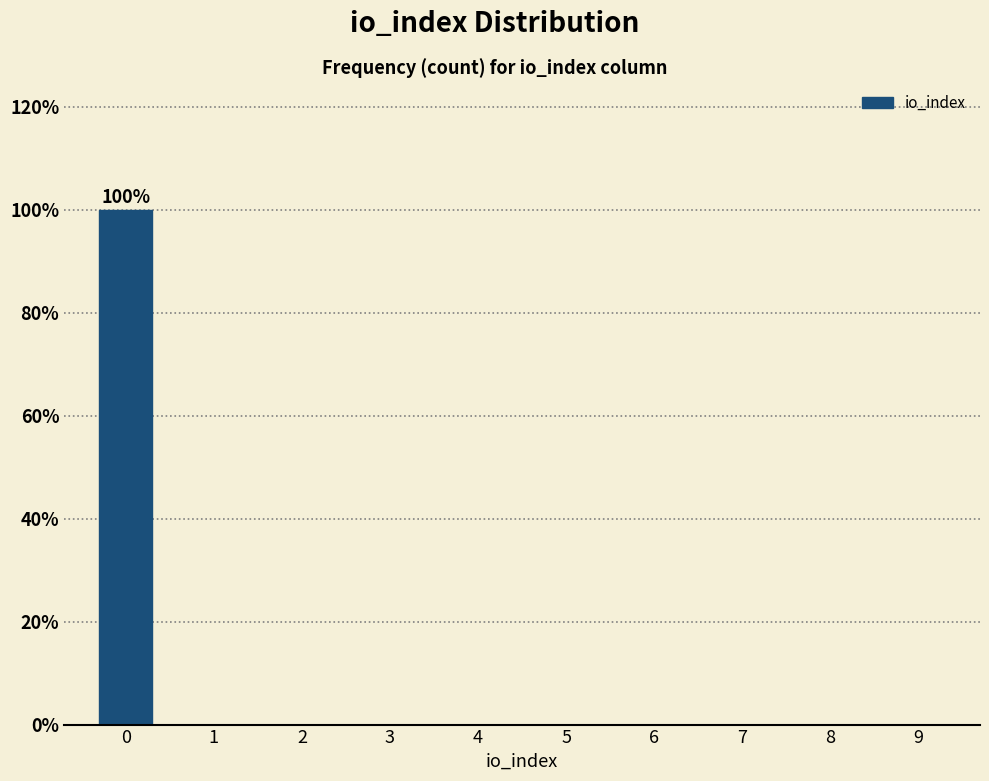

Reading right to left, extract all data points from this chart.

9=0	8=0	7=0	6=0	5=0	4=0	3=0	2=0	1=0	0=100